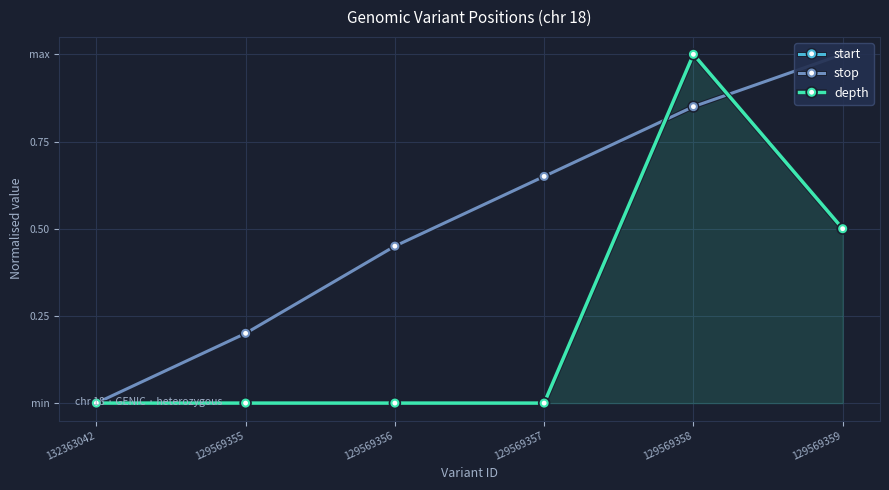

What position from the left is 129569355?

2